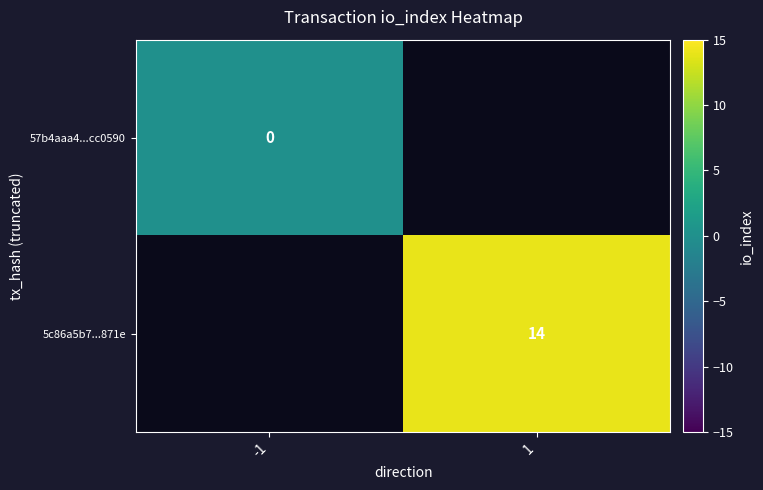

True or false: 5c86a5b7...871e has a value of 20 at 1.

False